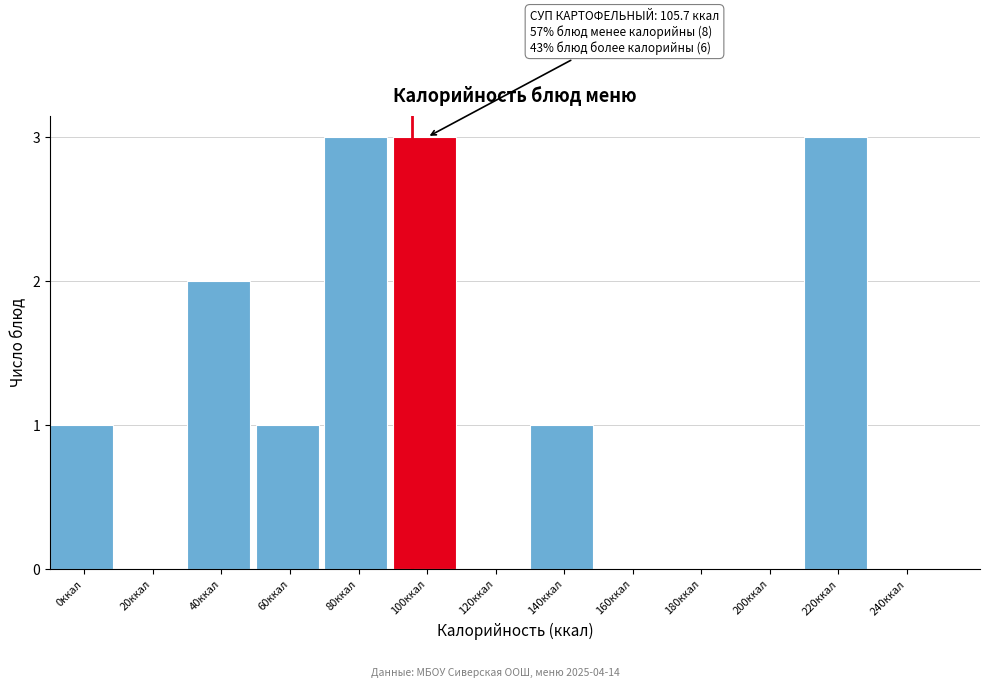

Reading right to left, list all the values displayed in this chart.

240ккал=0	220ккал=3	200ккал=0	180ккал=0	160ккал=0	140ккал=1	120ккал=0	100ккал=3	80ккал=3	60ккал=1	40ккал=2	20ккал=0	0ккал=1